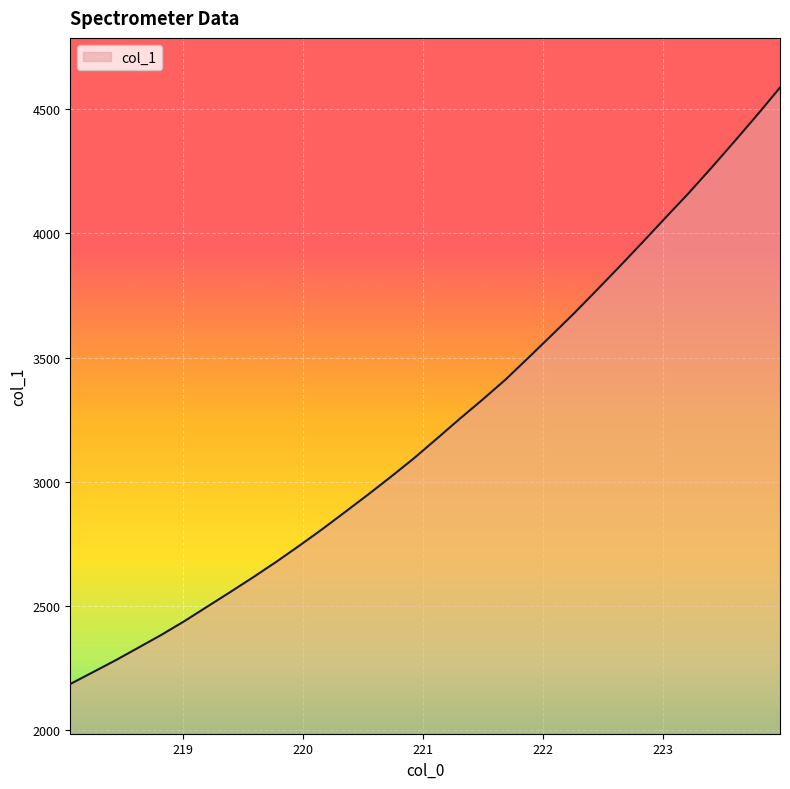

What is the smallest value displayed?

2186.3